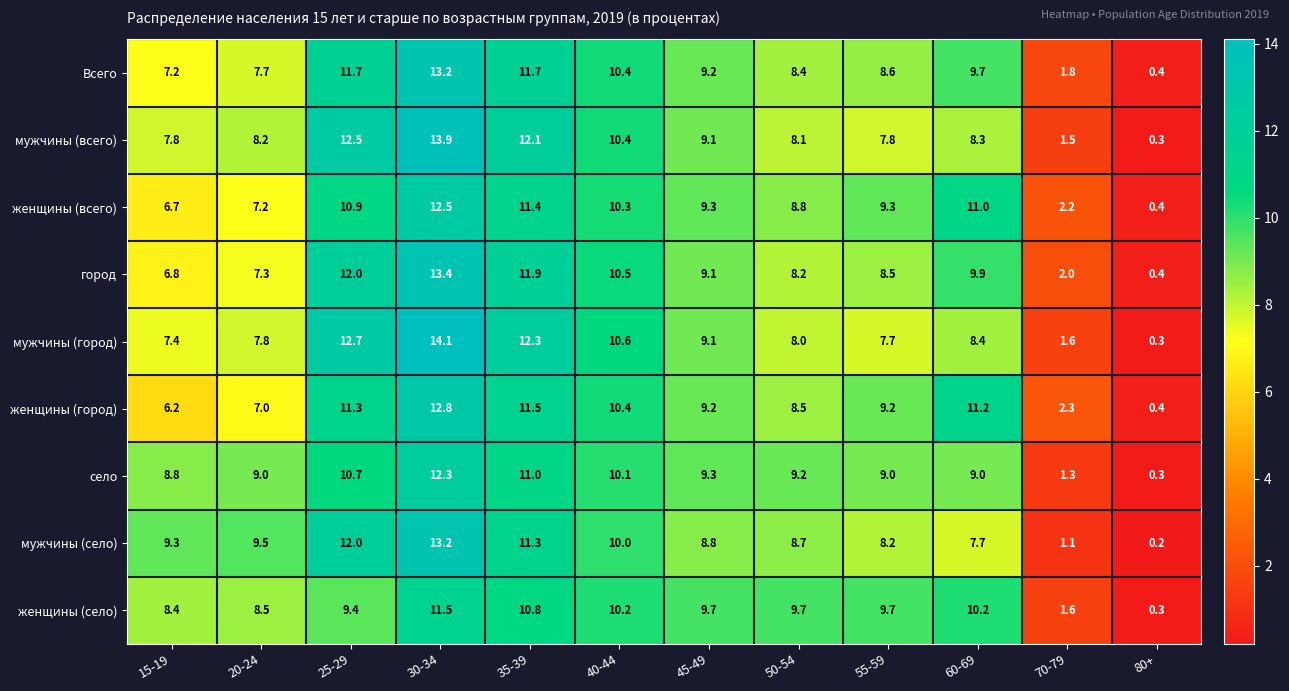

Where does the женщины (село) series first go above 9?

25-29